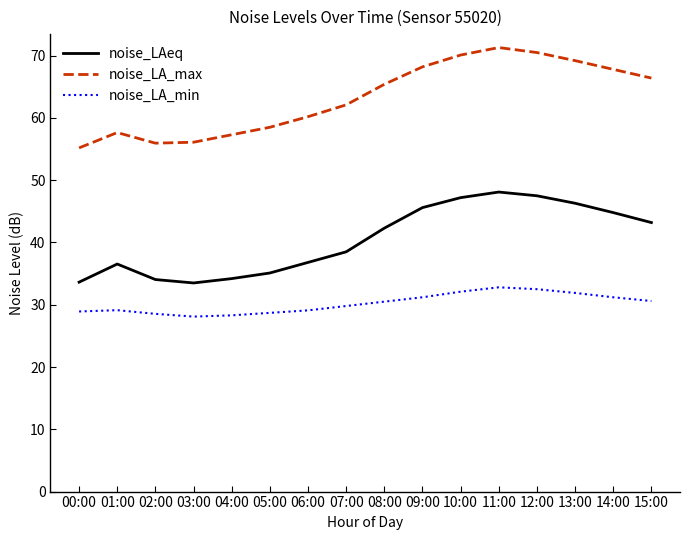

True or false: noise_LA_min and noise_LA_max intersect in this chart.

False